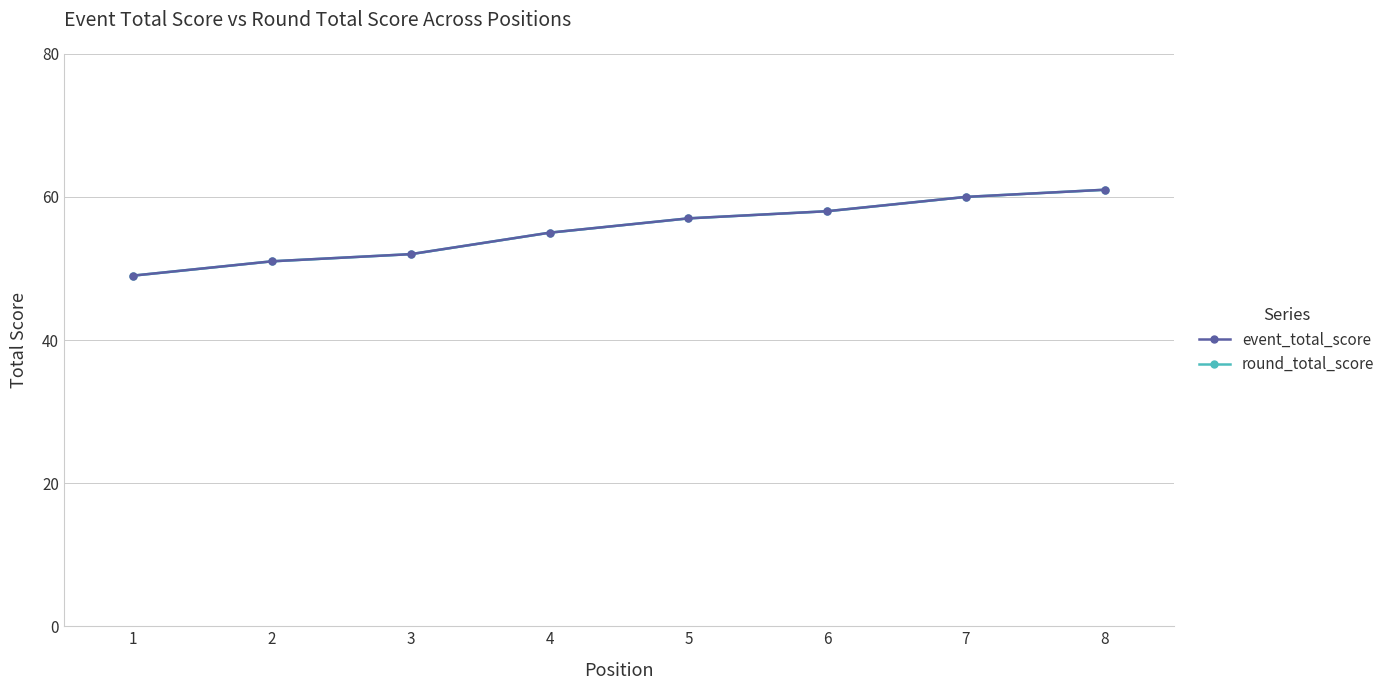

What is the value of the round_total_score point at the 6th from the left?

58